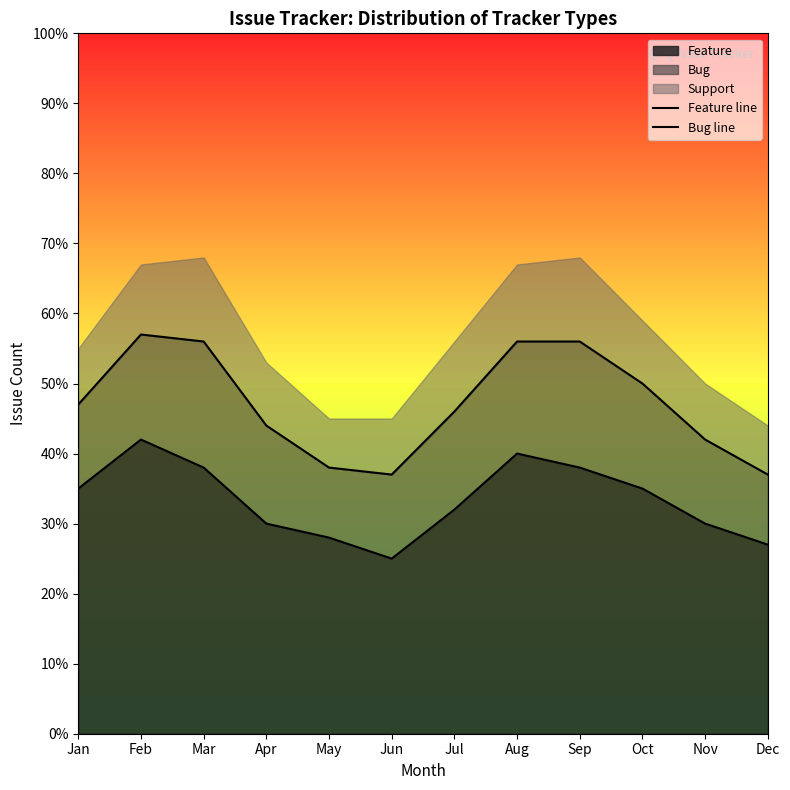

Does the chart have visible grid lines?

No